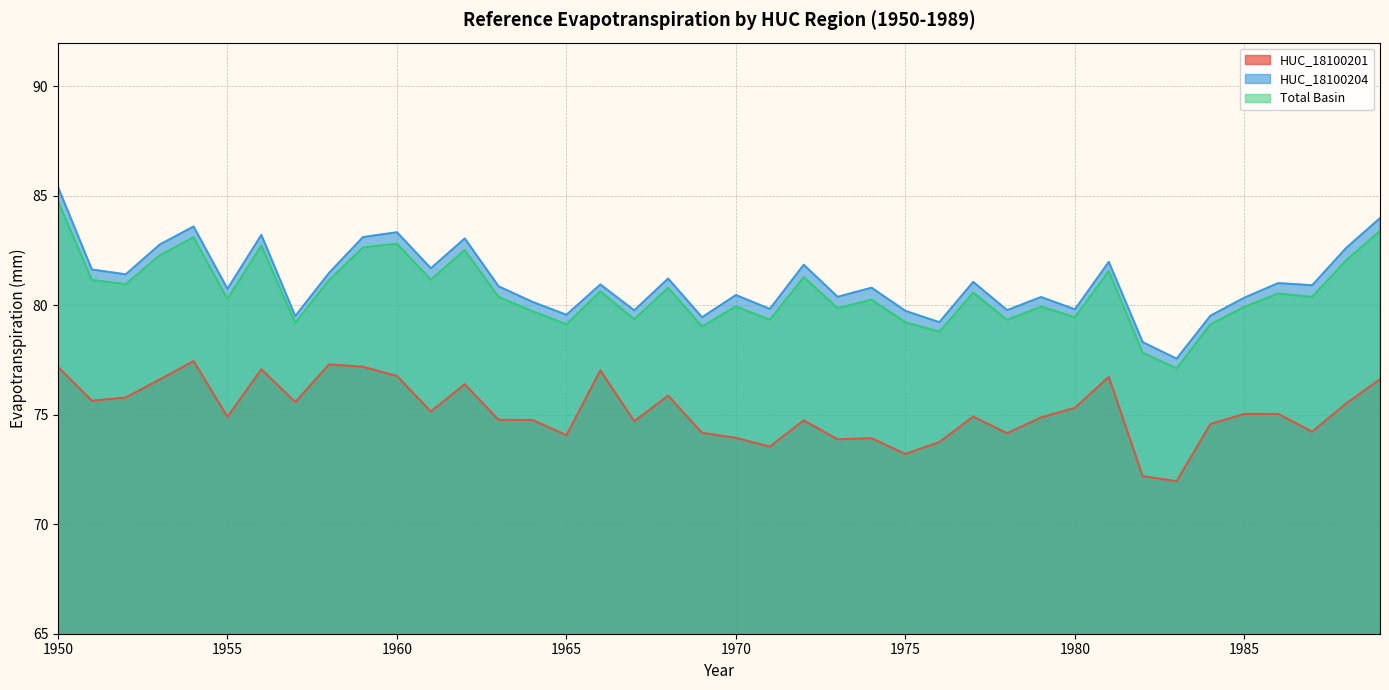

Read the HUC_18100204 value at 1956.

83.2